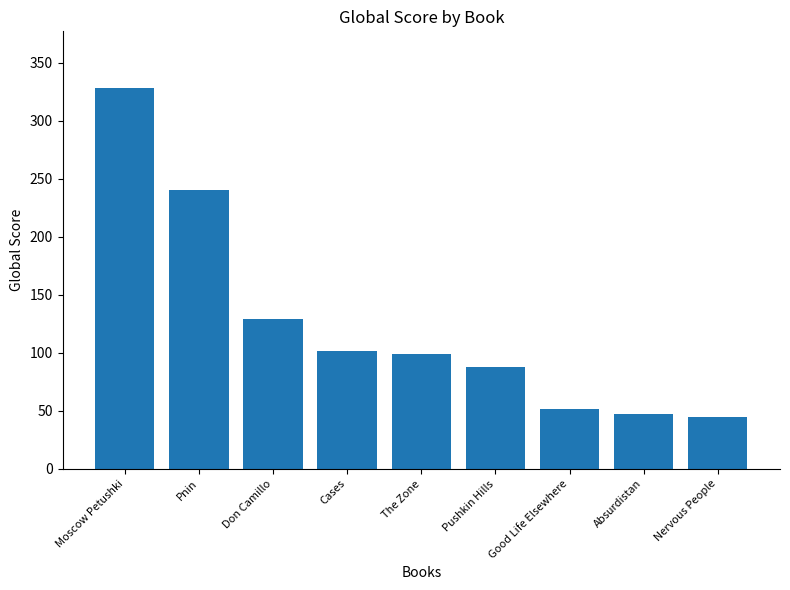

Approximately how many times larger is the value at Moscow Petushki compared to Absurdistan?

7.0